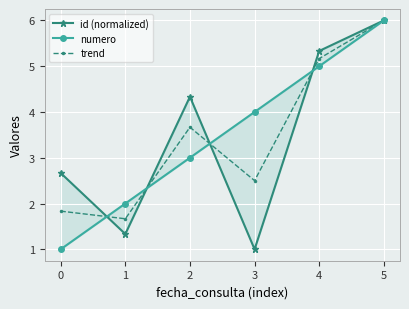

Rank the series by their average value, from lowest to highest.

id (normalized), trend, numero